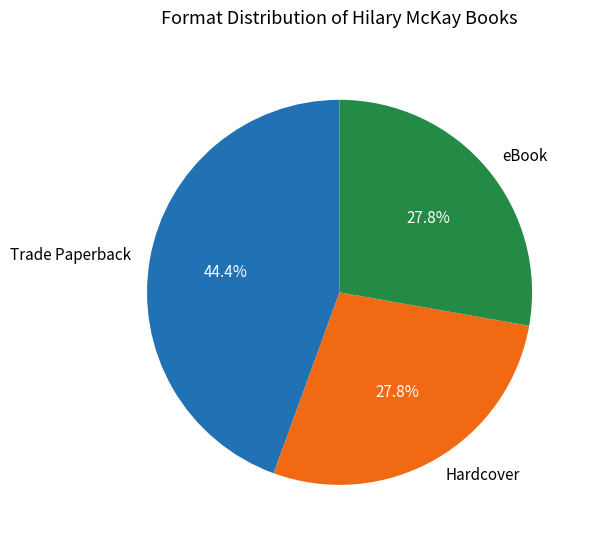

Combined, what portion of the pie is eBook and Trade Paperback?

72.2%